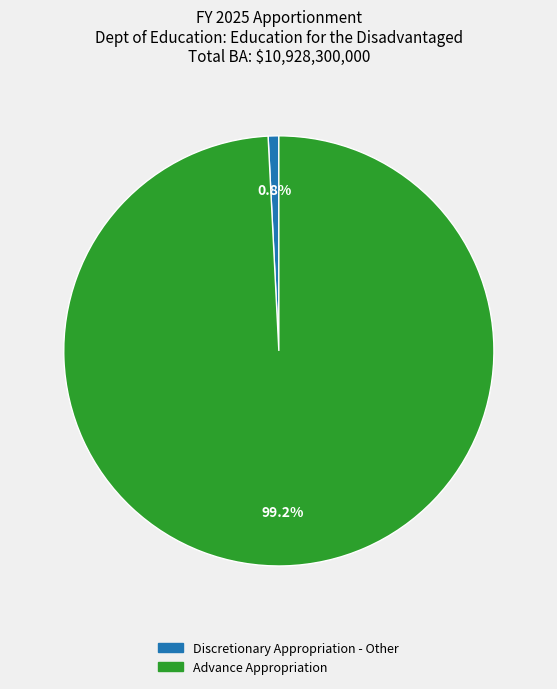

Does any single category account for the majority?

Yes